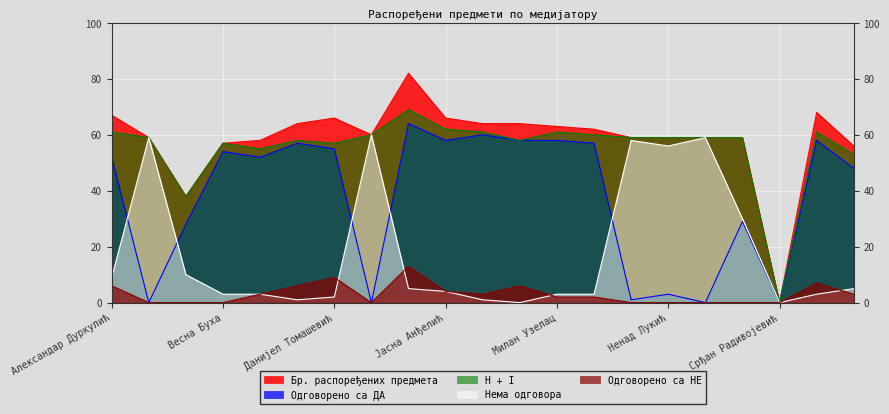

Reading left to right, list all the values displayed in this chart.

Бр. распоређених предмета: Александар Дуркулић=67	Биљана Пешевска=59	Бранислав Аћимов=38	Весна Буха=57	Вујадин Масникоса=58	Горан Арсеновић=64	Данијел Томашевић=66	Драган Драговић=60	Живан Милинов=82	Јасна Анђелић=66	Јасна Брчкаловић=64	Коста Алексић=64	Милан Узелац=63	Мирела Смиљанић=62	Мирјана Банић=59	Ненад Лукић=59	Никола Новаковић=59	Слободан Живанов=59	Срђан Радивојевић=0	Тамара Гуцуња=68	Тања Ђерић=56
Одговорено са ДА: Александар Дуркулић=52	Биљана Пешевска=0	Бранислав Аћимов=28	Весна Буха=54	Вујадин Масникоса=52	Горан Арсеновић=57	Данијел Томашевић=55	Драган Драговић=0	Живан Милинов=64	Јасна Анђелић=58	Јасна Брчкаловић=60	Коста Алексић=58	Милан Узелац=58	Мирела Смиљанић=57	Мирјана Банић=1	Ненад Лукић=3	Никола Новаковић=0	Слободан Живанов=29	Срђан Радивојевић=0	Тамара Гуцуња=58	Тања Ђерић=48
Нема одговора: Александар Дуркулић=9	Биљана Пешевска=59	Бранислав Аћимов=10	Весна Буха=3	Вујадин Масникоса=3	Горан Арсеновић=1	Данијел Томашевић=2	Драган Драговић=60	Живан Милинов=5	Јасна Анђелић=4	Јасна Брчкаловић=1	Коста Алексић=0	Милан Узелац=3	Мирела Смиљанић=3	Мирјана Банић=58	Ненад Лукић=56	Никола Новаковић=59	Слободан Живанов=30	Срђан Радивојевић=0	Тамара Гуцуња=3	Тања Ђерић=5
Одговорено са НЕ: Александар Дуркулић=6	Биљана Пешевска=0	Бранислав Аћимов=0	Весна Буха=0	Вујадин Масникоса=3	Горан Арсеновић=6	Данијел Томашевић=9	Драган Драговић=0	Живан Милинов=13	Јасна Анђелић=4	Јасна Брчкаловић=3	Коста Алексић=6	Милан Узелац=2	Мирела Смиљанић=2	Мирјана Банић=0	Ненад Лукић=0	Никола Новаковић=0	Слободан Живанов=0	Срђан Радивојевић=0	Тамара Гуцуња=7	Тања Ђерић=3
H + I: Александар Дуркулић=61	Биљана Пешевска=59	Бранислав Аћимов=38	Весна Буха=57	Вујадин Масникоса=55	Горан Арсеновић=58	Данијел Томашевић=57	Драган Драговић=60	Живан Милинов=69	Јасна Анђелић=62	Јасна Брчкаловић=61	Коста Алексић=58	Милан Узелац=61	Мирела Смиљанић=60	Мирјана Банић=59	Ненад Лукић=59	Никола Новаковић=59	Слободан Живанов=59	Срђан Радивојевић=0	Тамара Гуцуња=61	Тања Ђерић=53